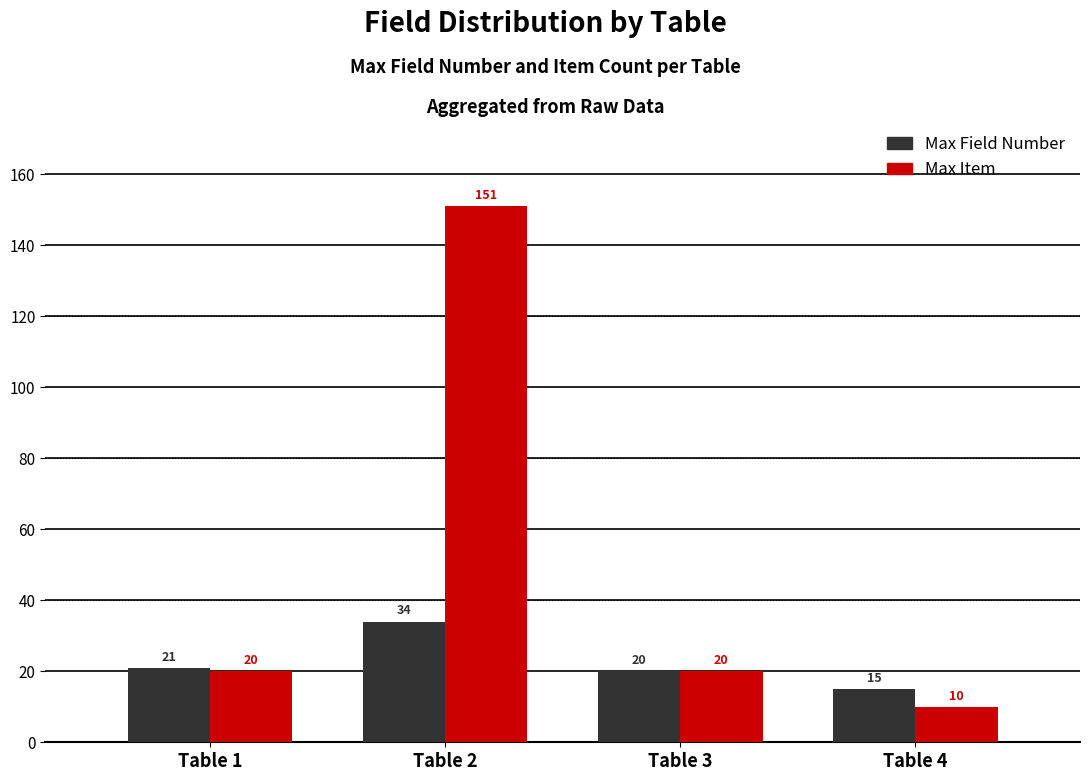

Which label corresponds to the largest value in the chart?

Table 2